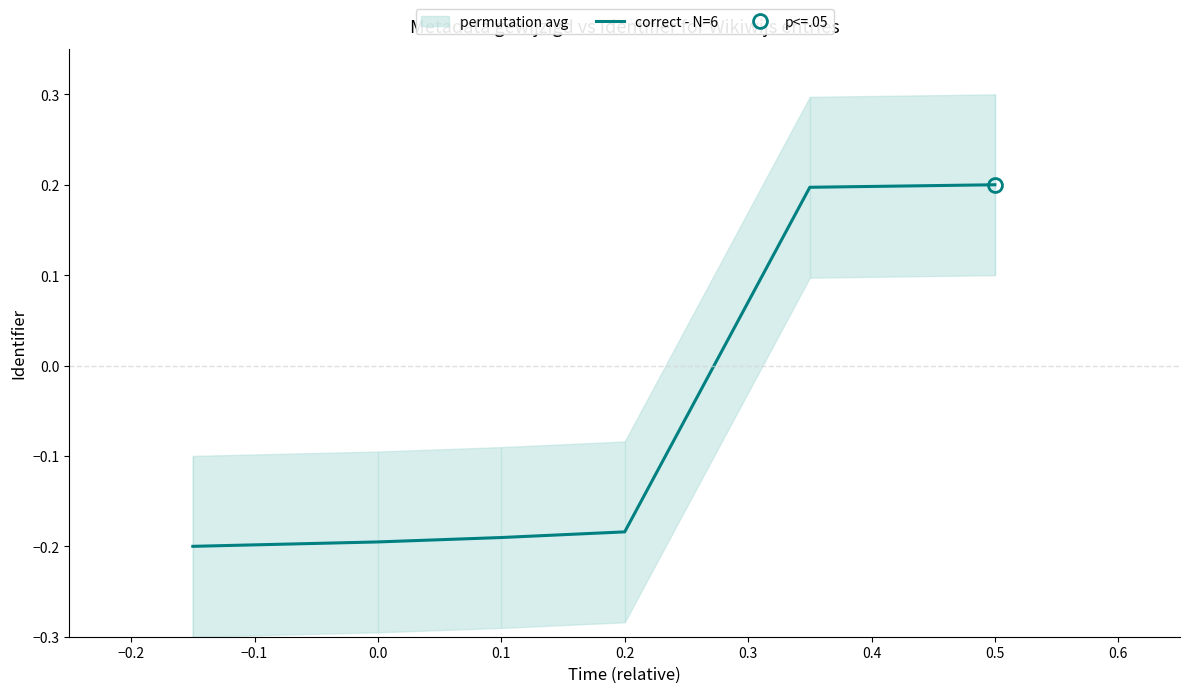

True or false: correct - N=6 has a value of 0.3 at 0.5.

False